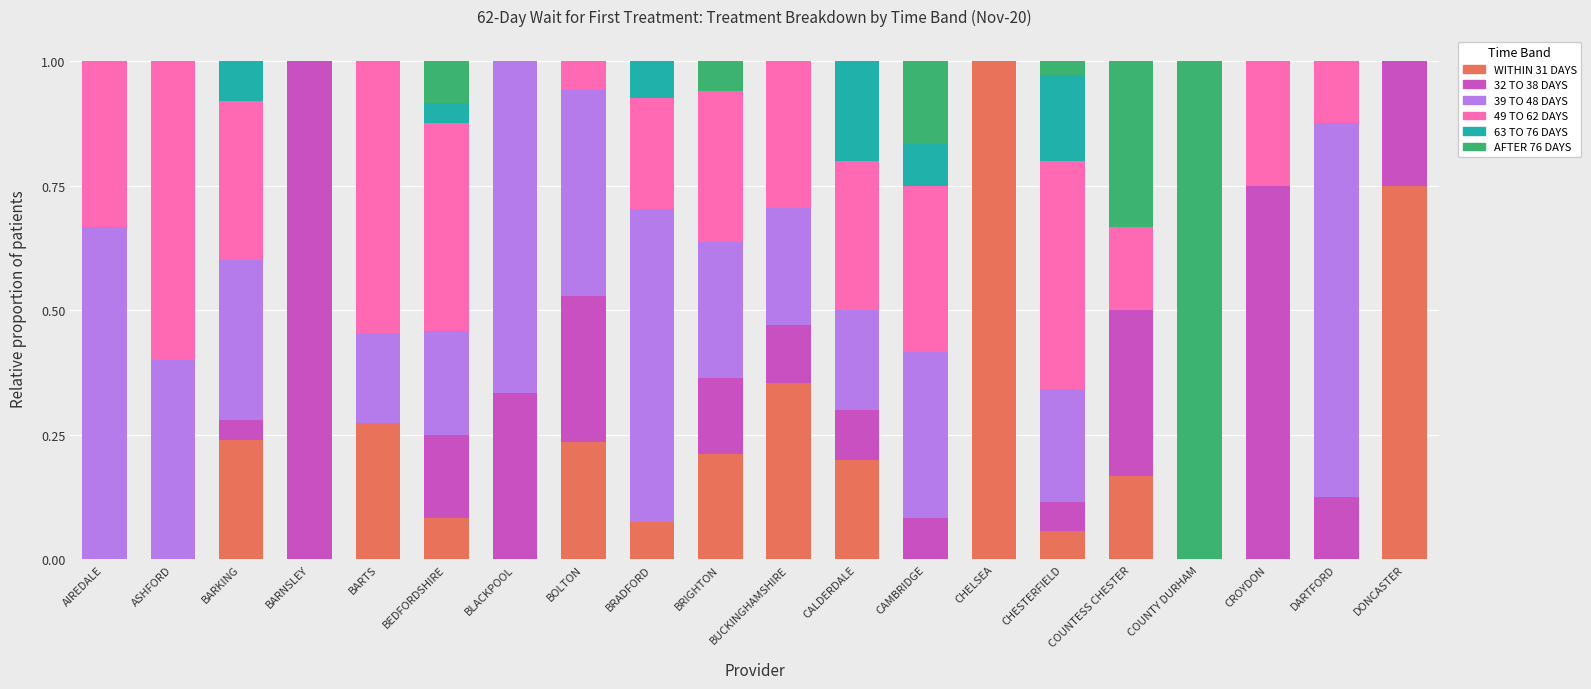

At which label does WITHIN 31 DAYS reach its peak?

CHELSEA